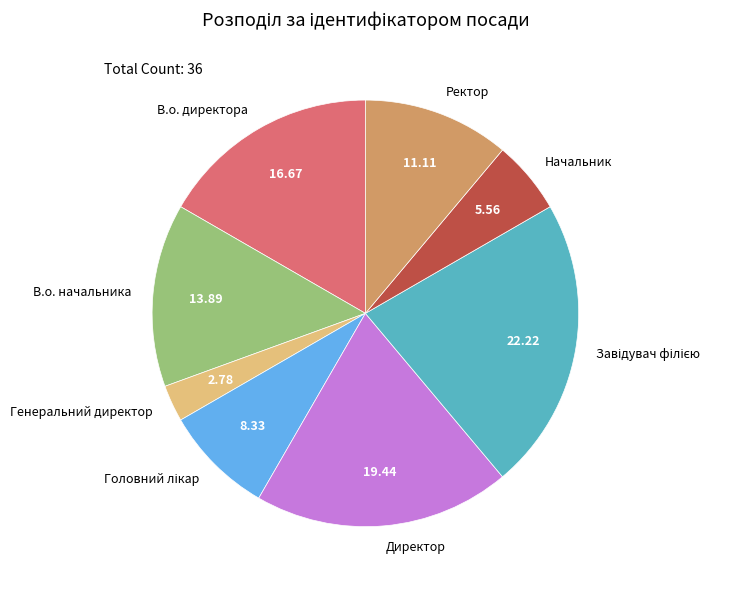

Which has a higher value, Ректор or Генеральний директор?

Ректор